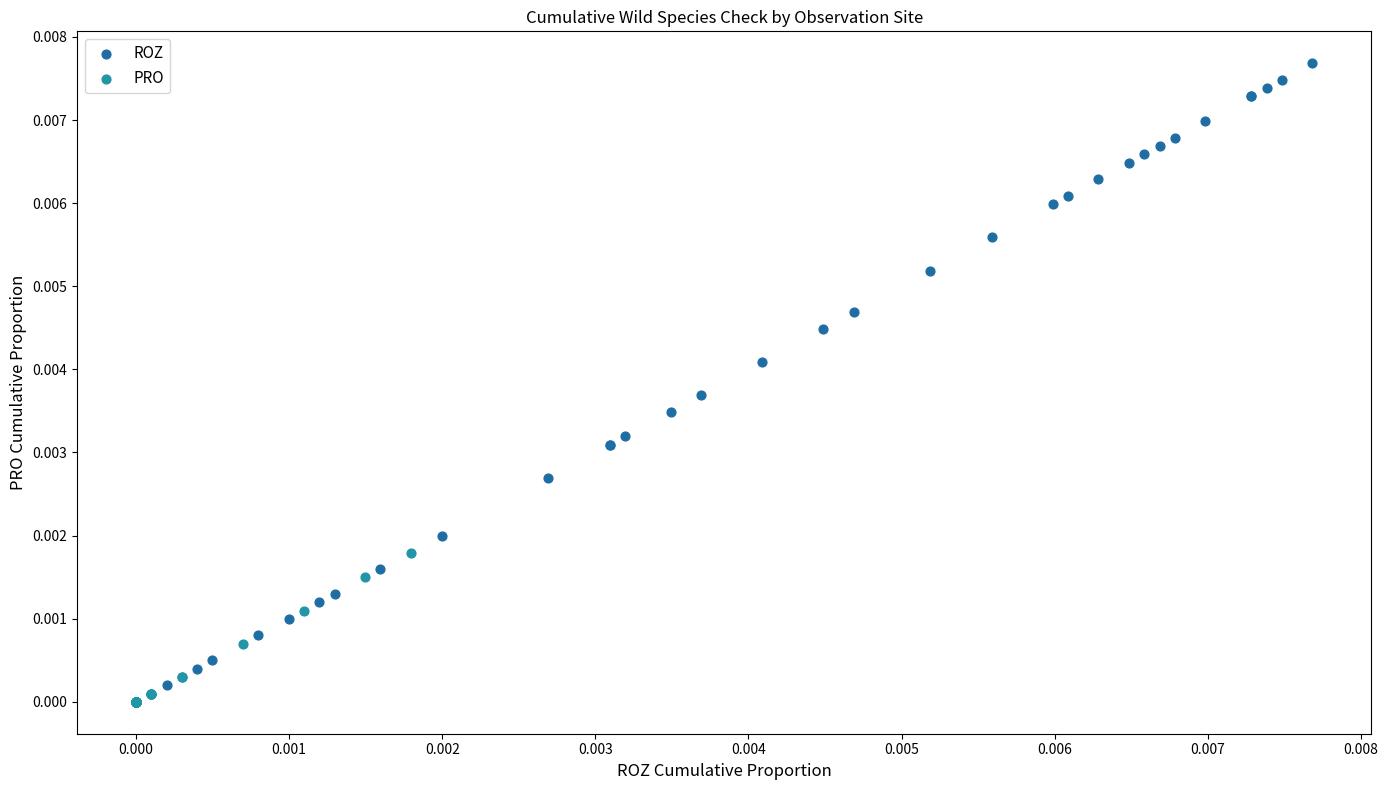

Which series contains the highest Y value?

ROZ